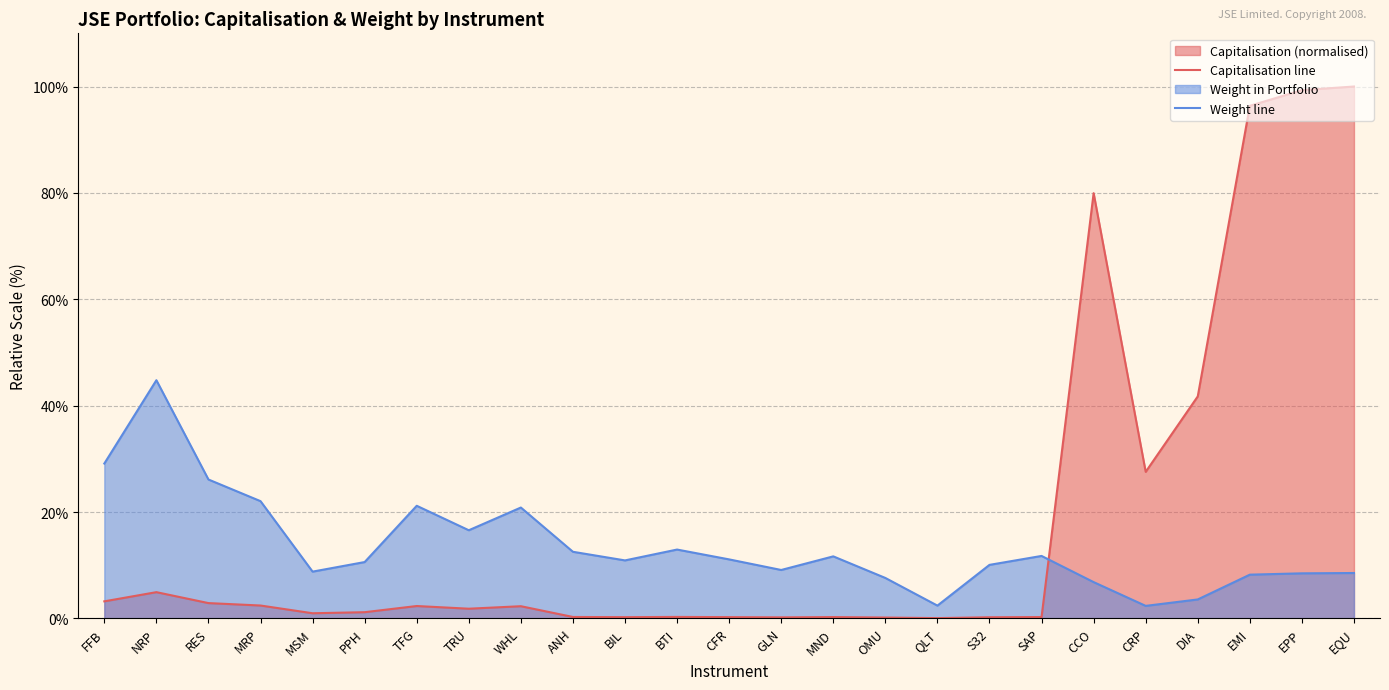

What is the value of the Capitalisation line point at the 23rd from the left?

1.0